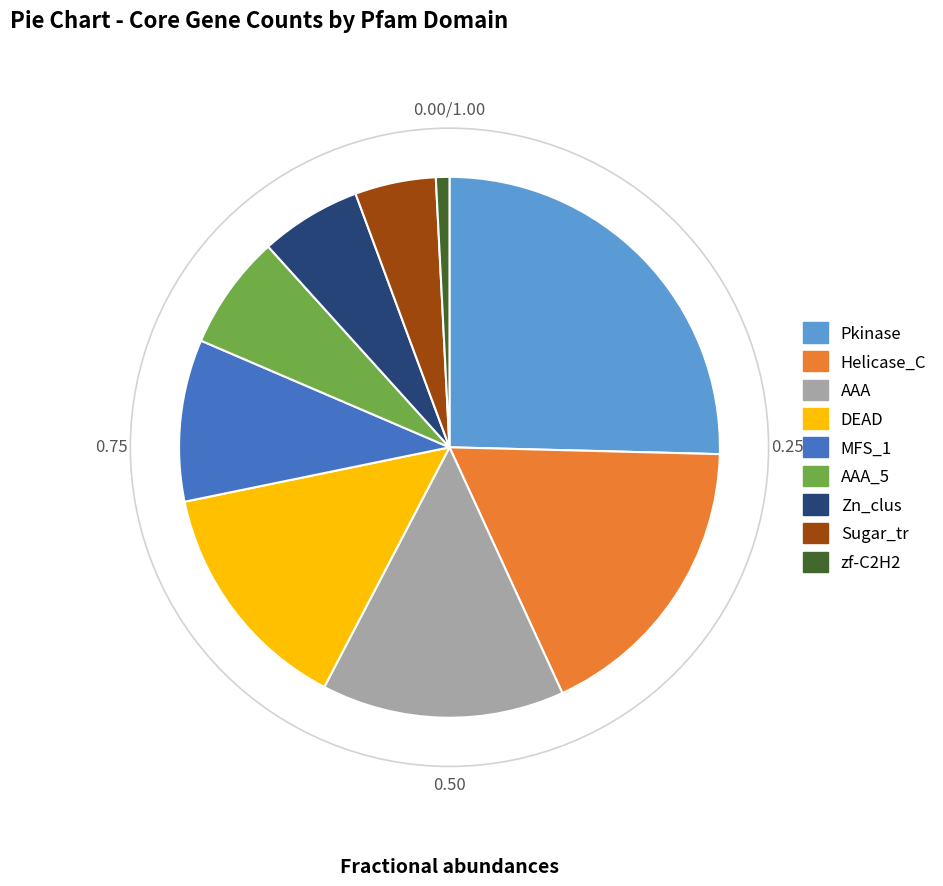

Is there a majority slice in this chart?

No